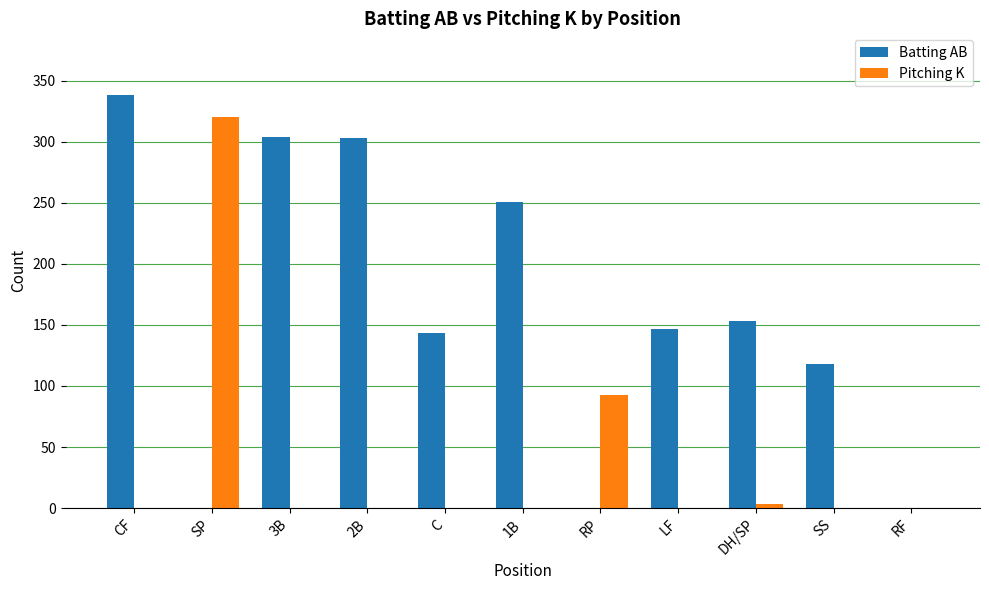

Are the bars grouped side by side (vs. stacked)?

Yes